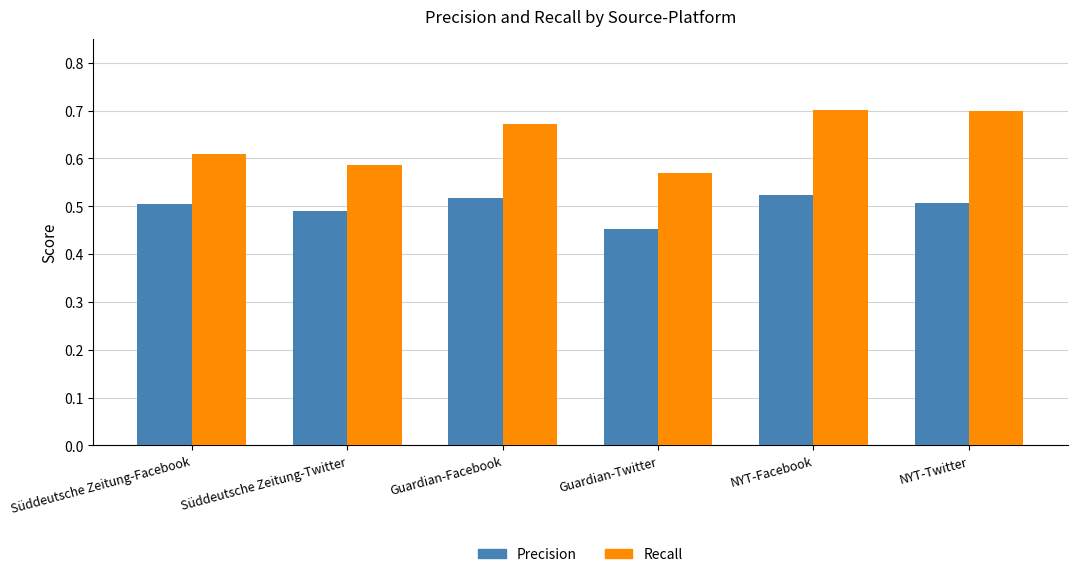

What is the total value across all series at NYT-Twitter?

1.2